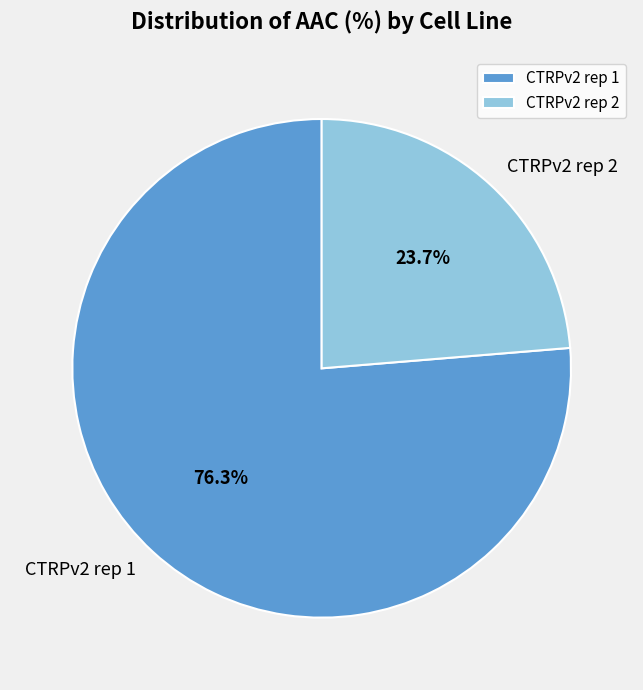

What is the ratio of the value at CTRPv2 rep 2 to the value at CTRPv2 rep 1?

0.3